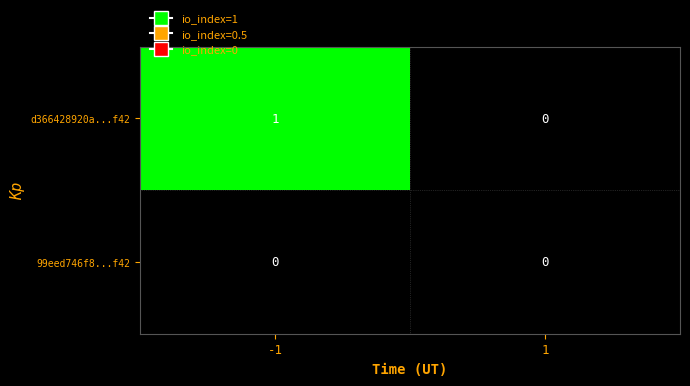

Which series has the largest total across all categories?

d366428920a...f42